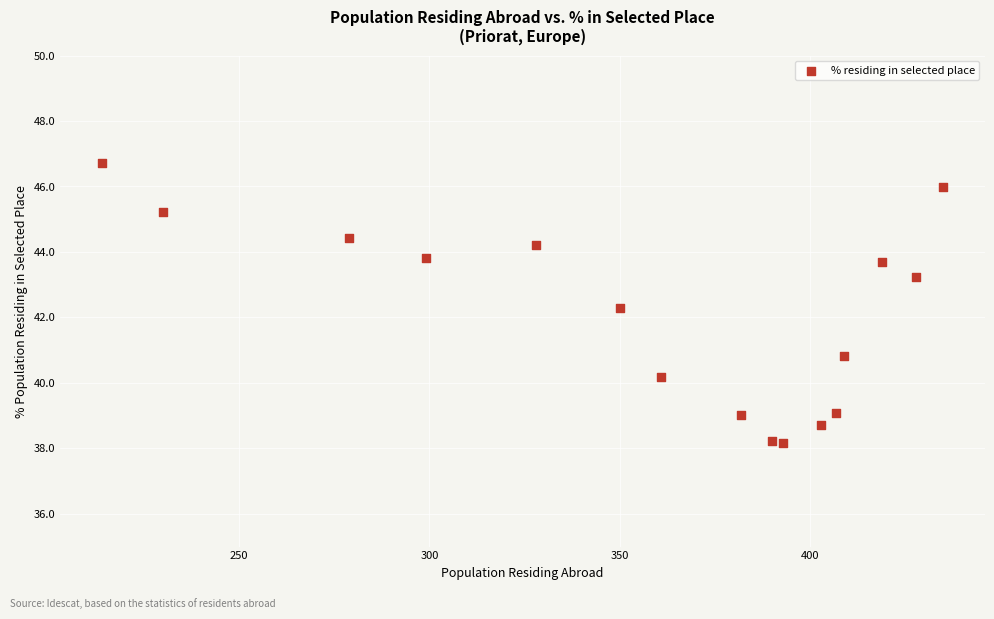

What Y value in the scatter plot is closest to 42?

42.3